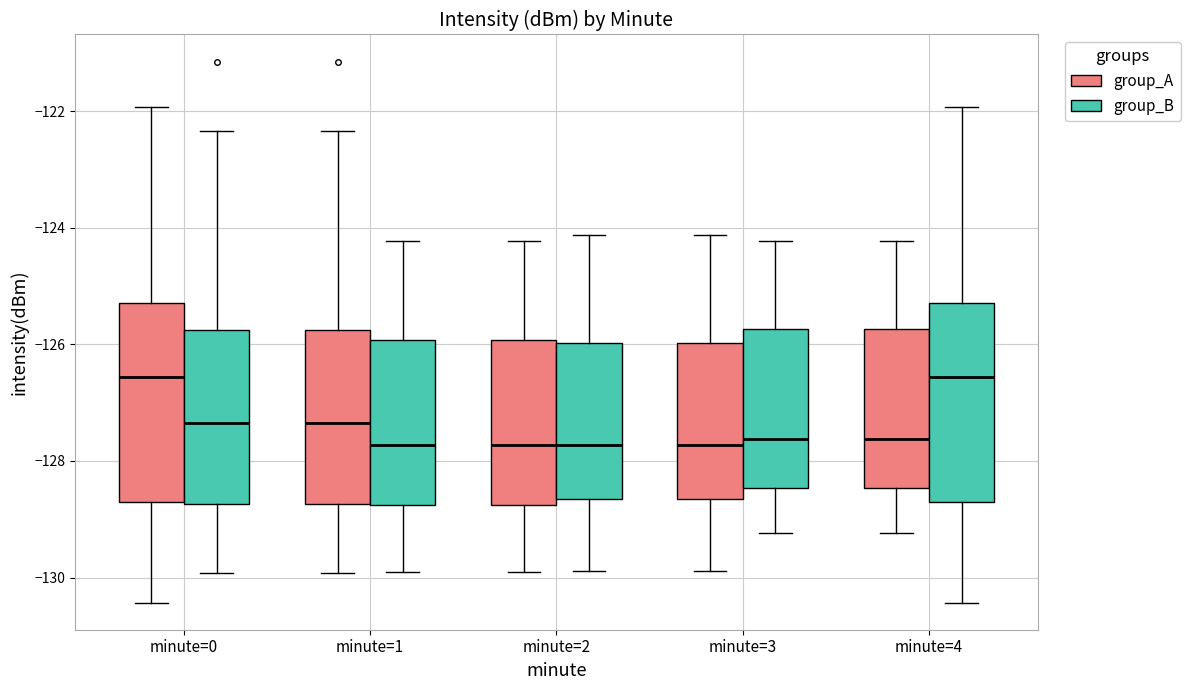

Where is the lower edge of the box for minute=2 (group_A) on the y-axis? The values are not printed on the chart, so give them approximately, as read against the axis.

-128.8